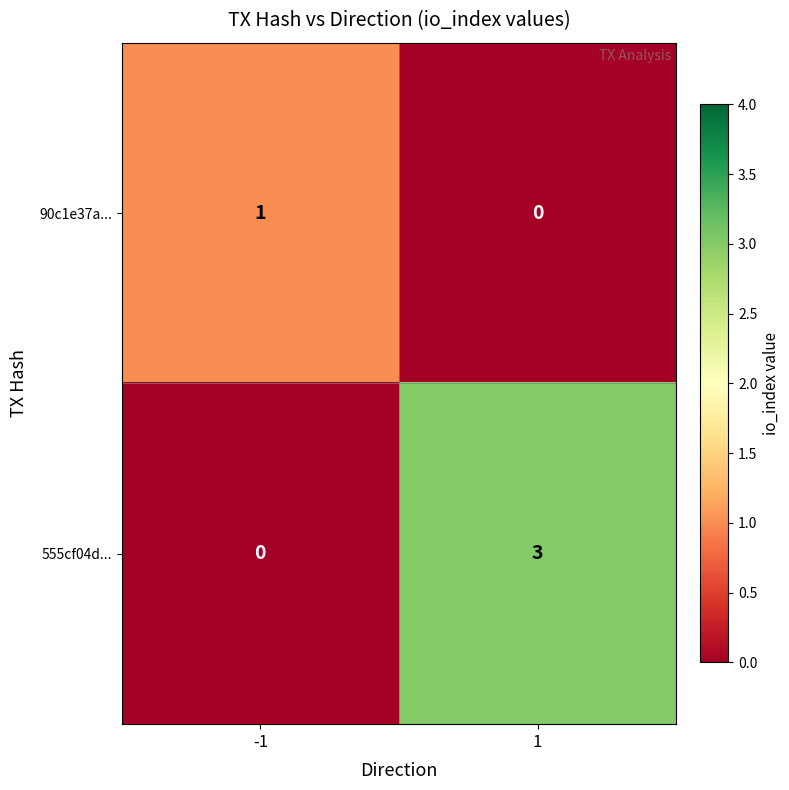

Between -1 and 1, which series saw the biggest shift?

555cf04d...